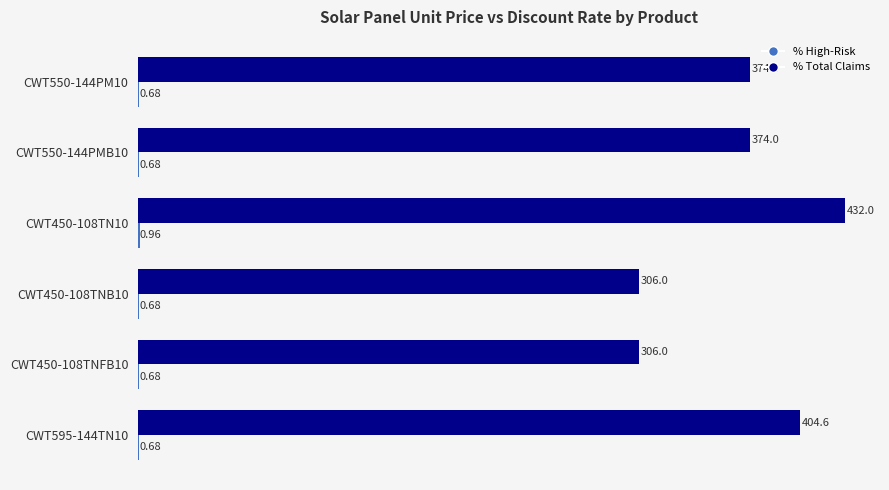

At which category is the sum across all series the highest?

CWT450-108TN10